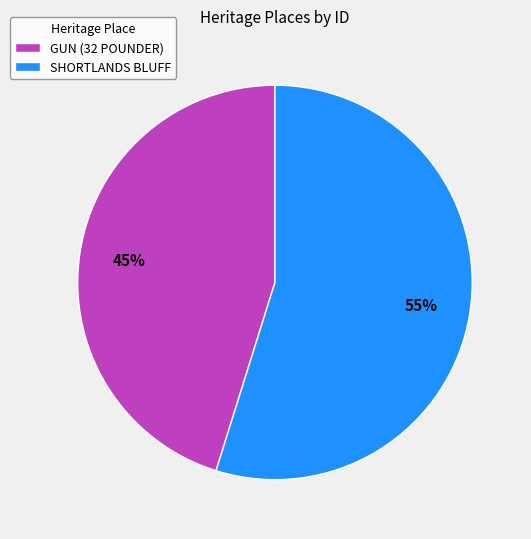

Which slice is the largest?

SHORTLANDS BLUFF